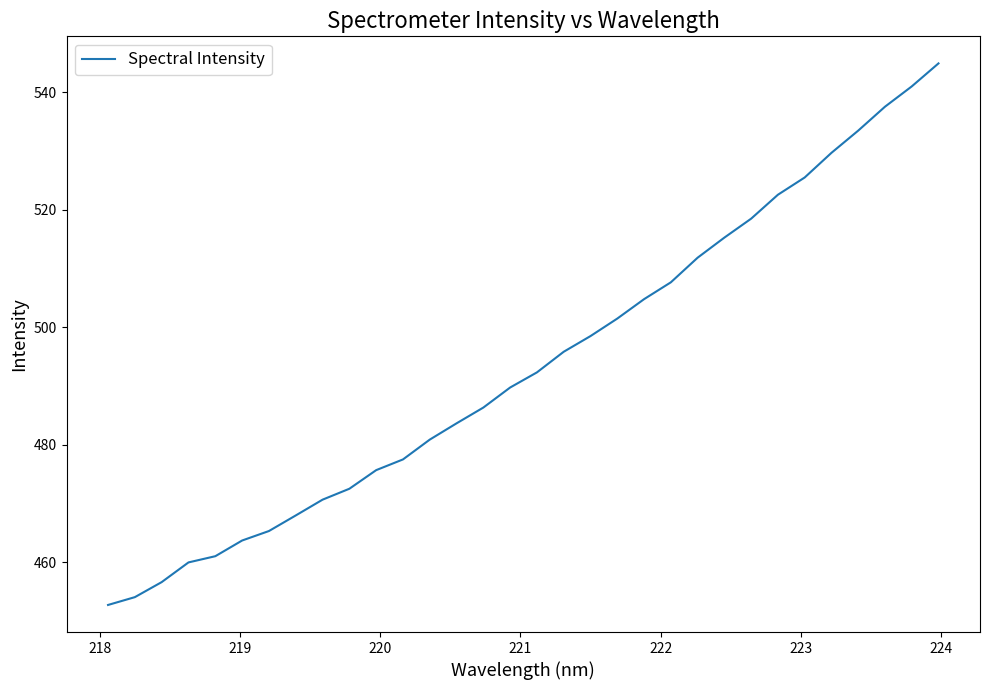

What is the maximum value shown in the chart?

545.0